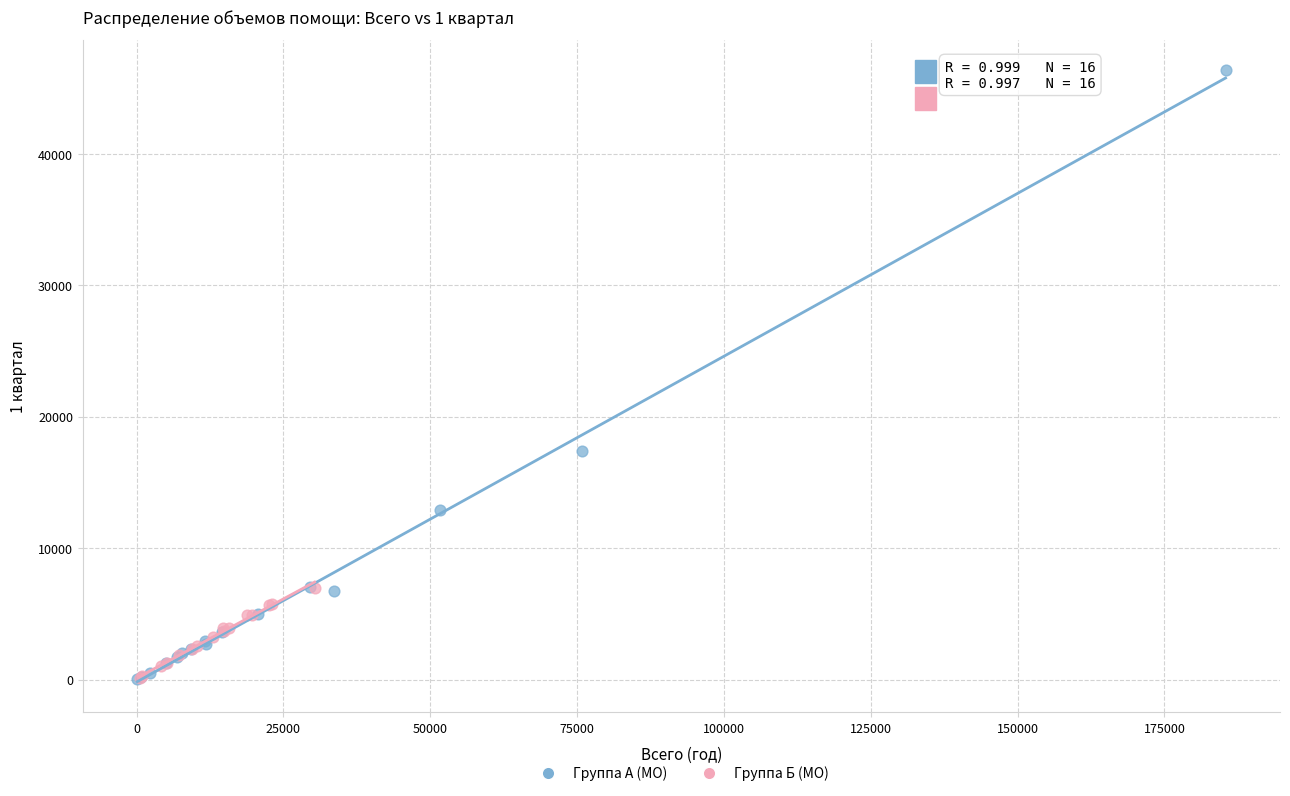

Which series has the largest Y range (max minus min)?

Группа А (МО)